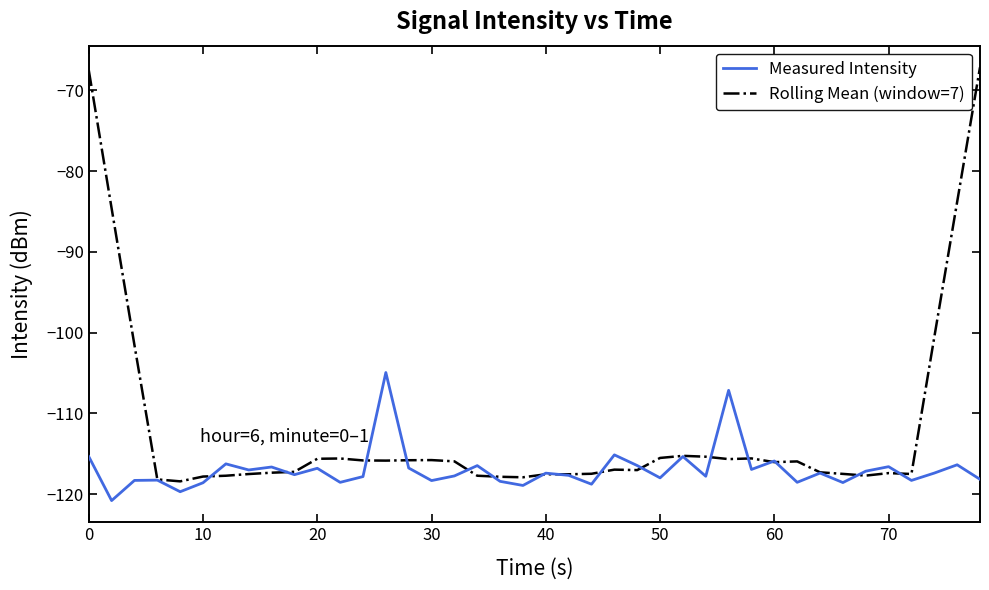

List the series in order of their overall mean, lowest first.

Measured Intensity, Rolling Mean (window=7)